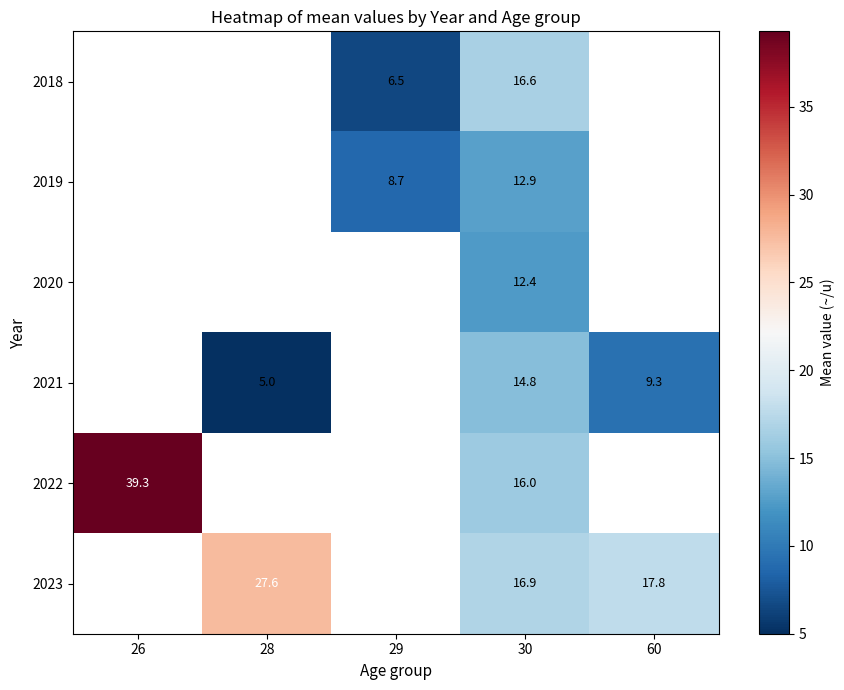

Is it true that 2019 equals 8.7 at 29?

True